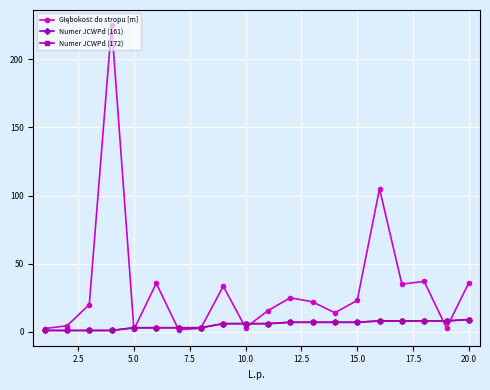

Is this an area chart (filled region under the line)?

No